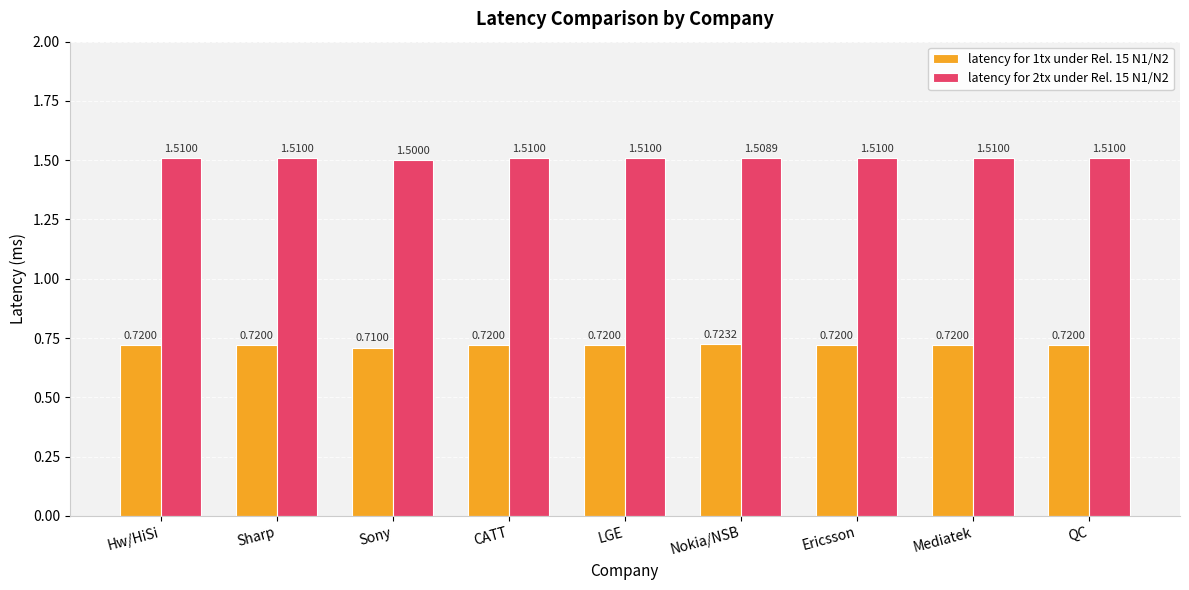

What is the lowest value of the latency for 2tx under Rel. 15 N1/N2 series?

1.5